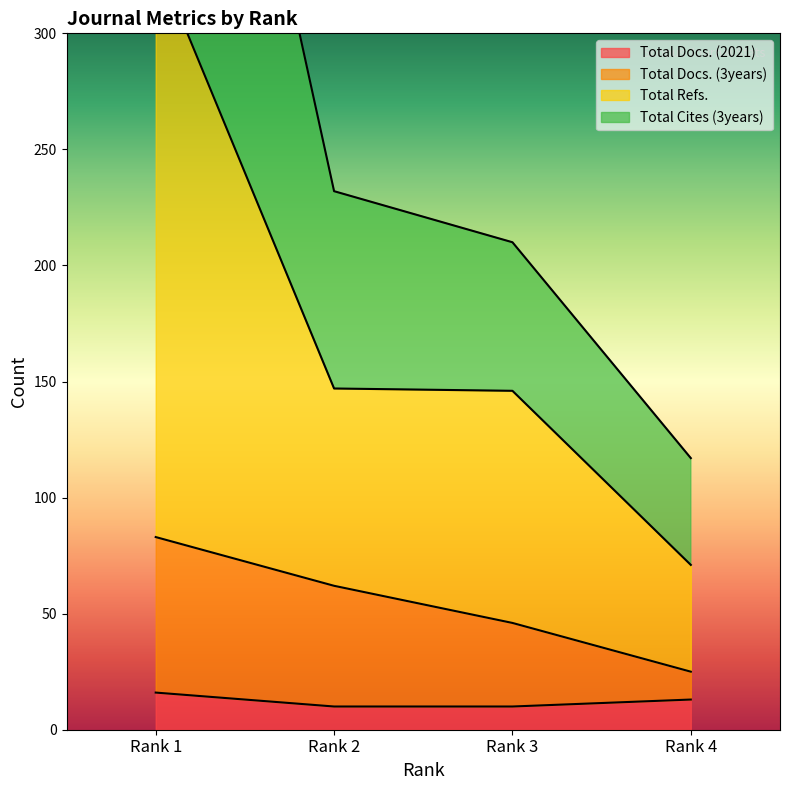

True or false: Total Docs. (3years) and Total Refs. intersect in this chart.

False